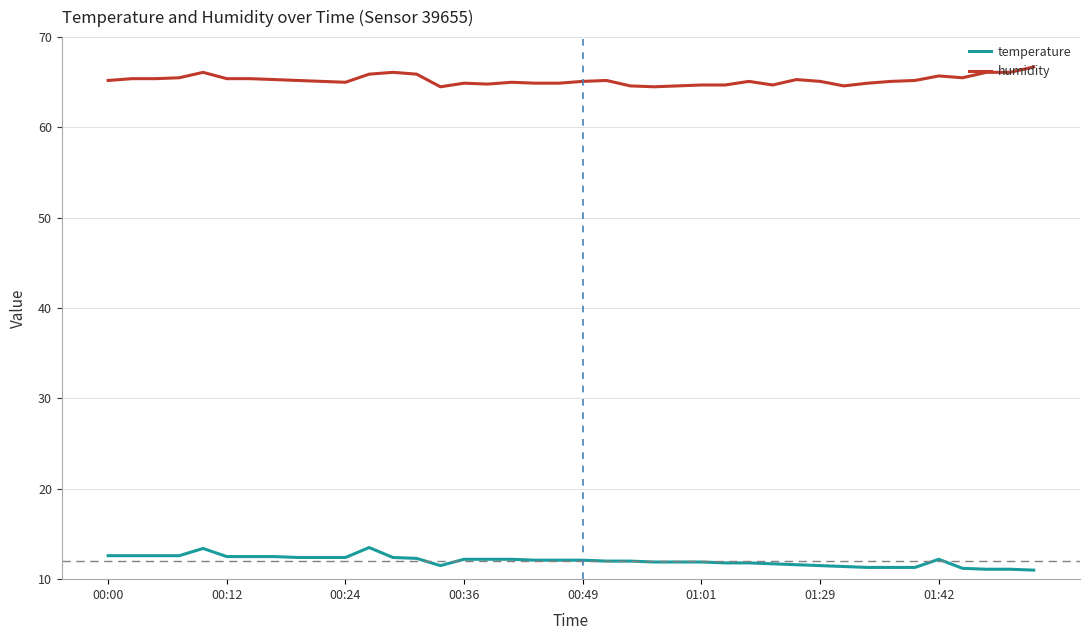

True or false: humidity and temperature intersect in this chart.

False